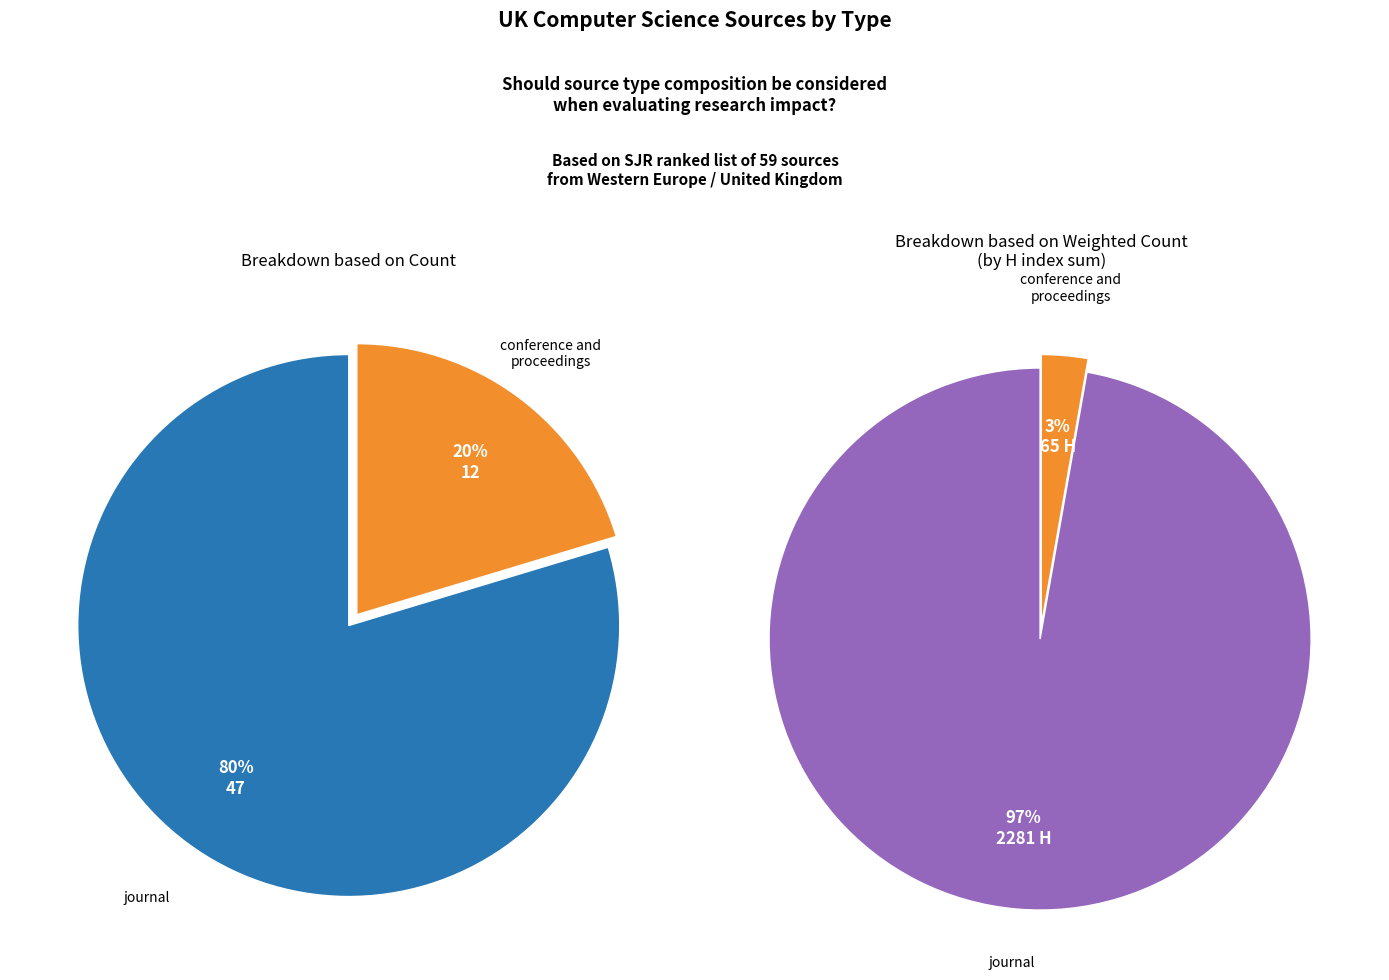

Which category has the biggest portion of the pie?

journal